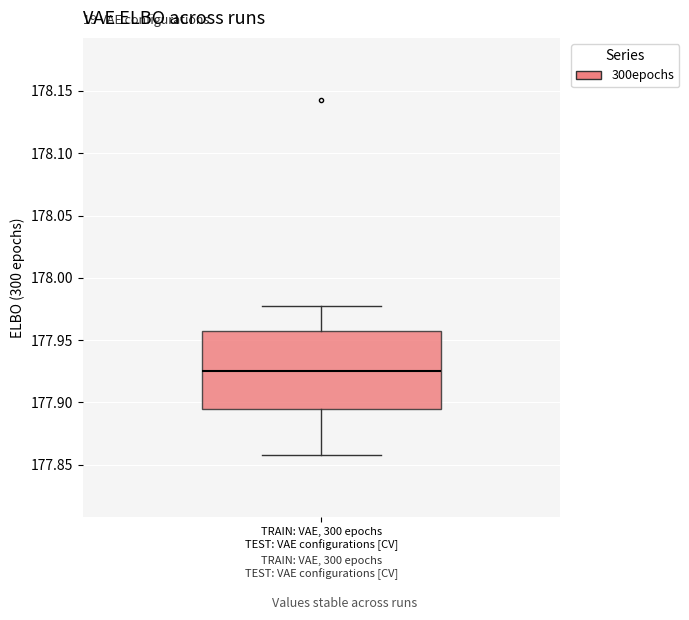

Transcribe this box plot: give where the median line is, the range the box spans, and where the two whiskers end, as read against the y-axis. The values are not printed on the chart, so give them approximately, as read against the axis.

median 177.925, box 177.895 to 177.955, whiskers 177.860 to 177.975